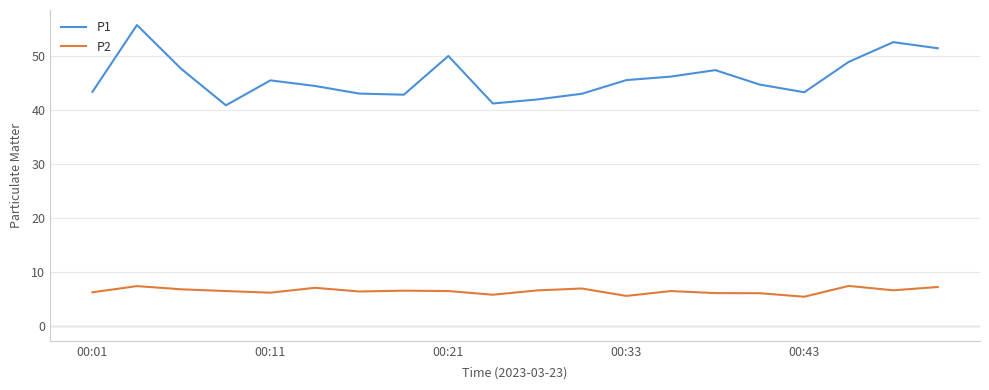

What is the maximum value shown in the chart?

55.7